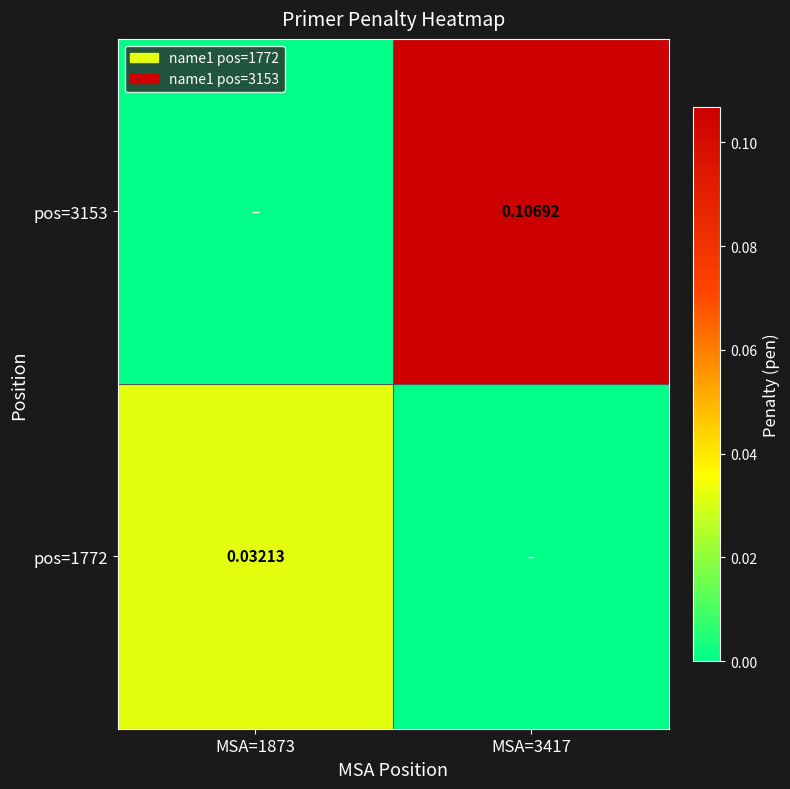

How many categories are shown in the chart?

2